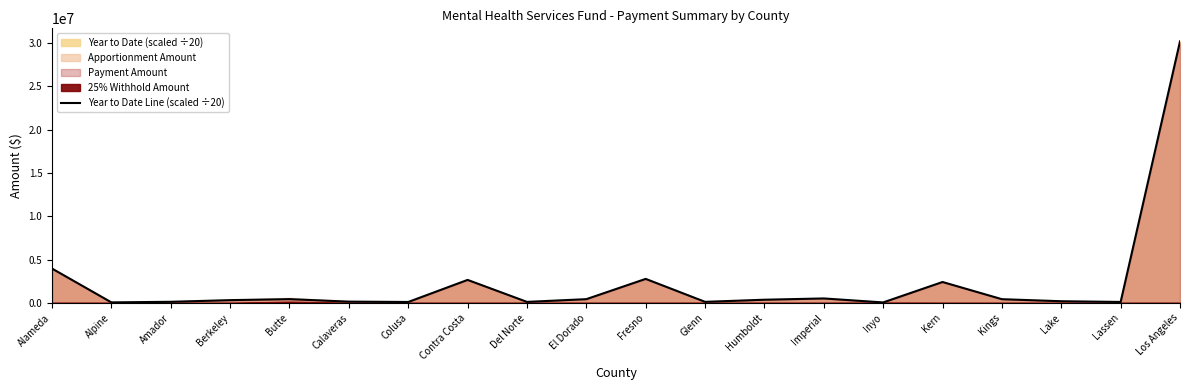

Reading left to right, list all the values displayed in this chart.

3964320.6	63165.7	130620.9	322440.3	438810.6	150782.6	109670.1	2656553.2	120241.7	435313.2	2774033.1	125335.1	370533.5	517176.1	58575.1	2415075.4	431949.3	196208.0	113358.2	30168008.1